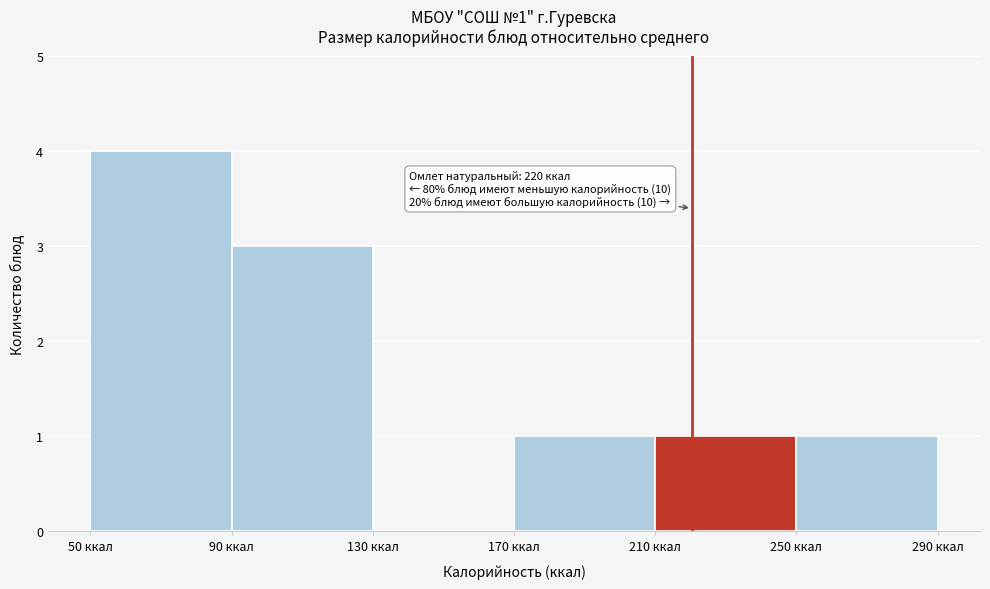

Which range on the x-axis has the tallest bar?

50 to 90